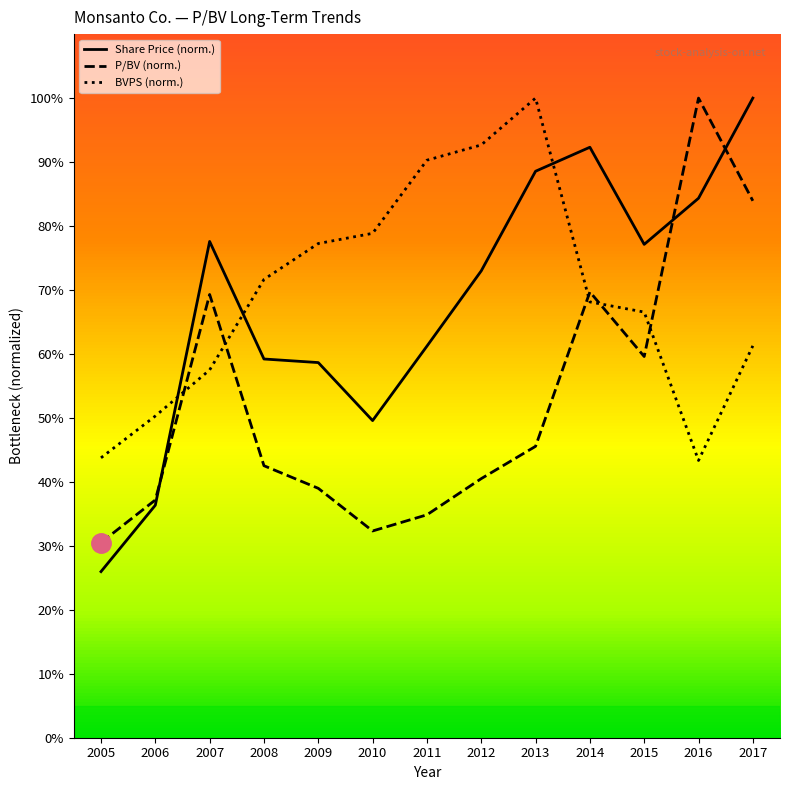

Which series changed the most between 2006 and 2011?

BVPS